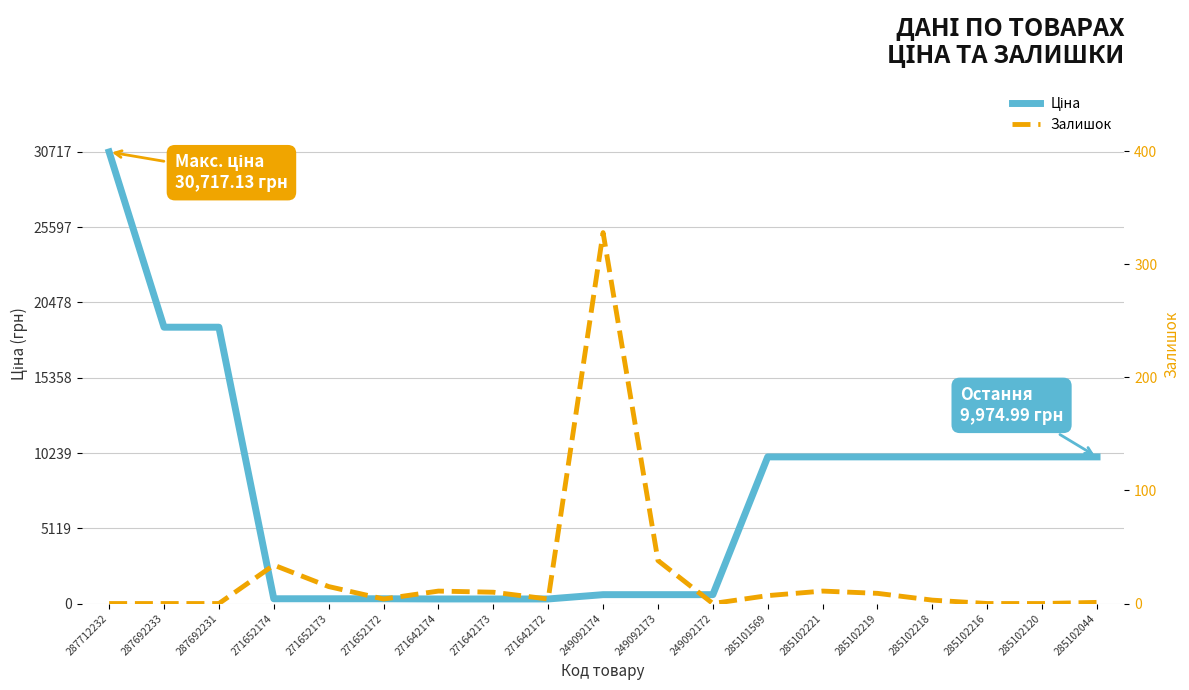

List the series in order of their overall mean, highest first.

Ціна, Залишок